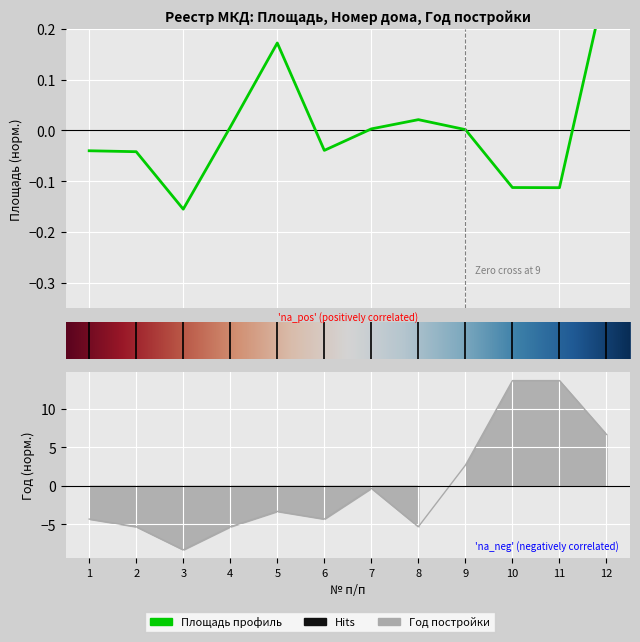

What is the approximate value of Год постройки at 4?

-5.3